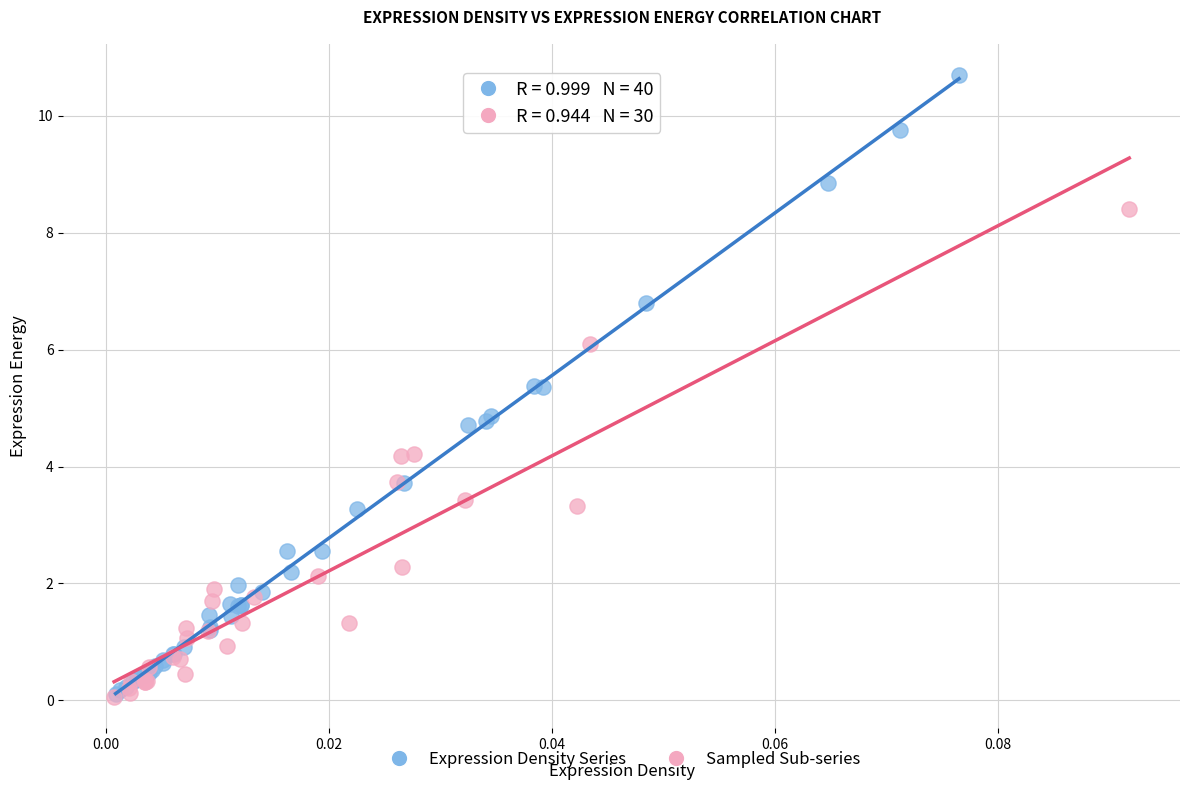

Which series contains the highest Y value?

Expression Density Series